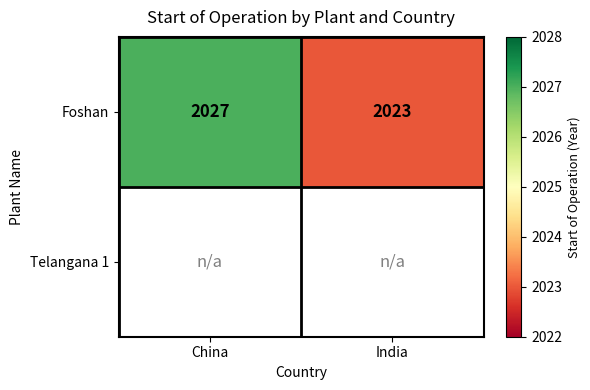

Is it true that Foshan equals 3390.7 at China?

False